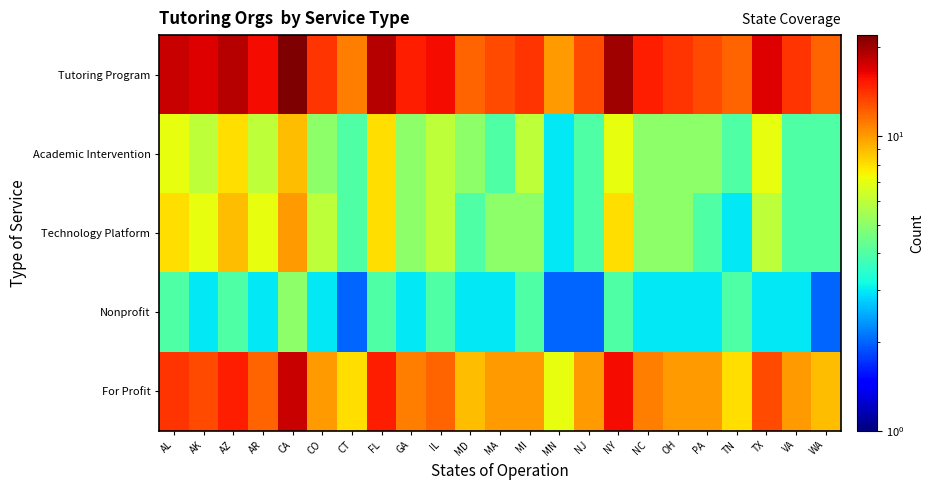

Which series has the largest total across all categories?

Tutoring Program